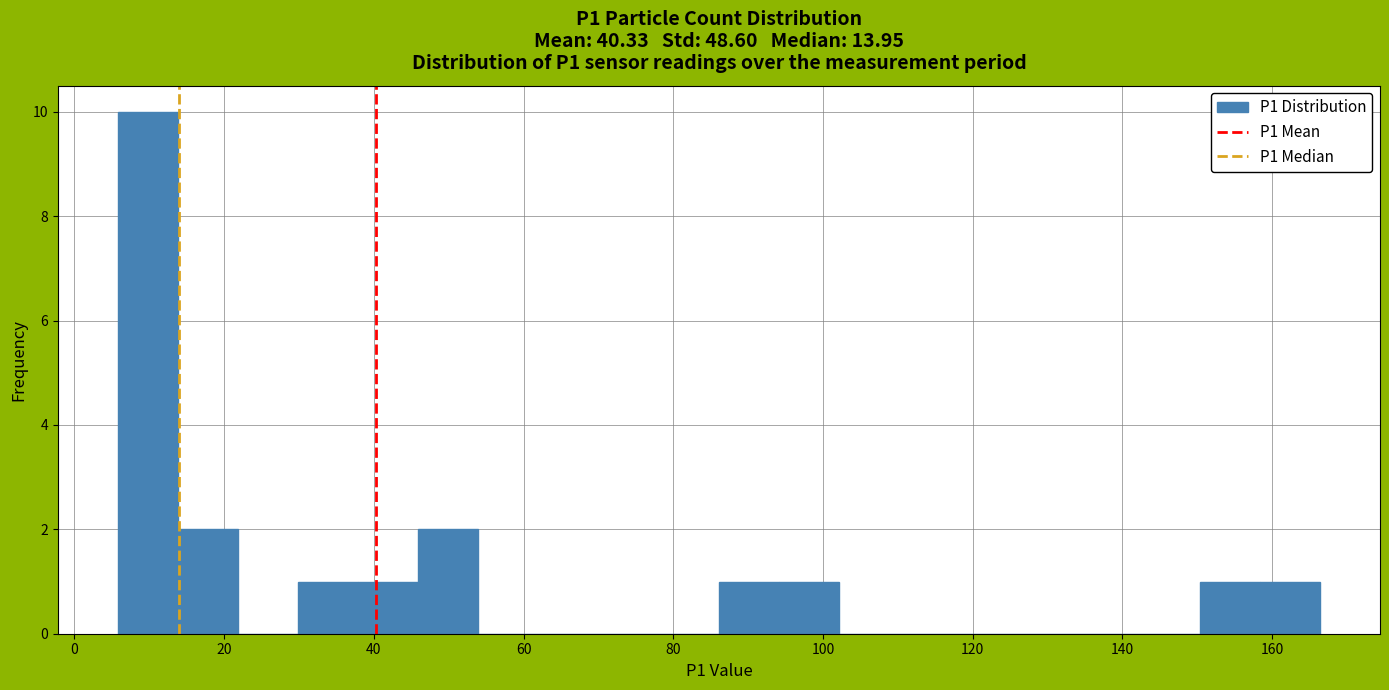

Reading left to right, list every bar in this chart as the range it spans on the x-axis followed by its height. Neither the bar edges nor the heights are printed on the chart, so give them approximately, as read against the axes.

6 to 14: 10
14 to 22: 2
22 to 30: 0
30 to 38: 1
38 to 46: 1
46 to 54: 2
54 to 62: 0
62 to 70: 0
70 to 78: 0
78 to 86: 0
86 to 94: 1
94 to 102: 1
102 to 110: 0
110 to 118: 0
118 to 126: 0
126 to 134: 0
134 to 142: 0
142 to 150: 0
150 to 158: 1
158 to 166: 1